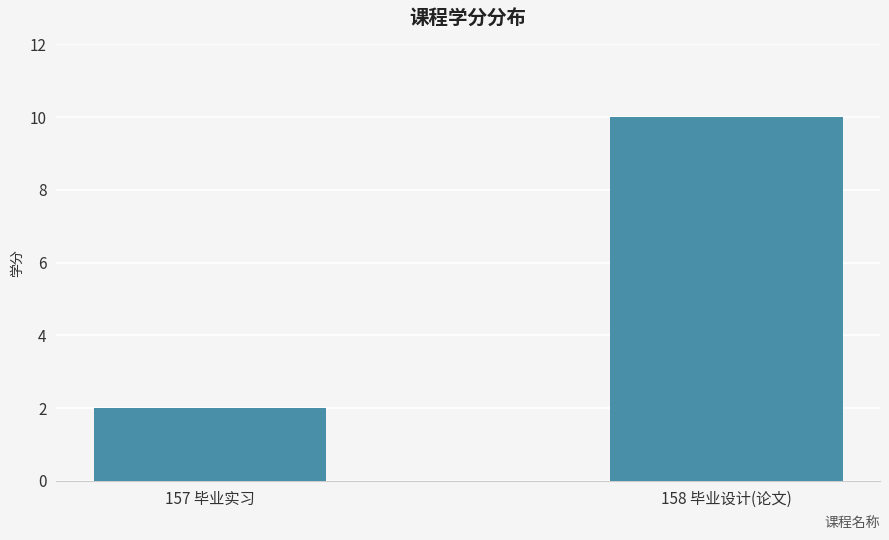

Between 158 毕业设计(论文) and 157 毕业实习, which is larger?

158 毕业设计(论文)